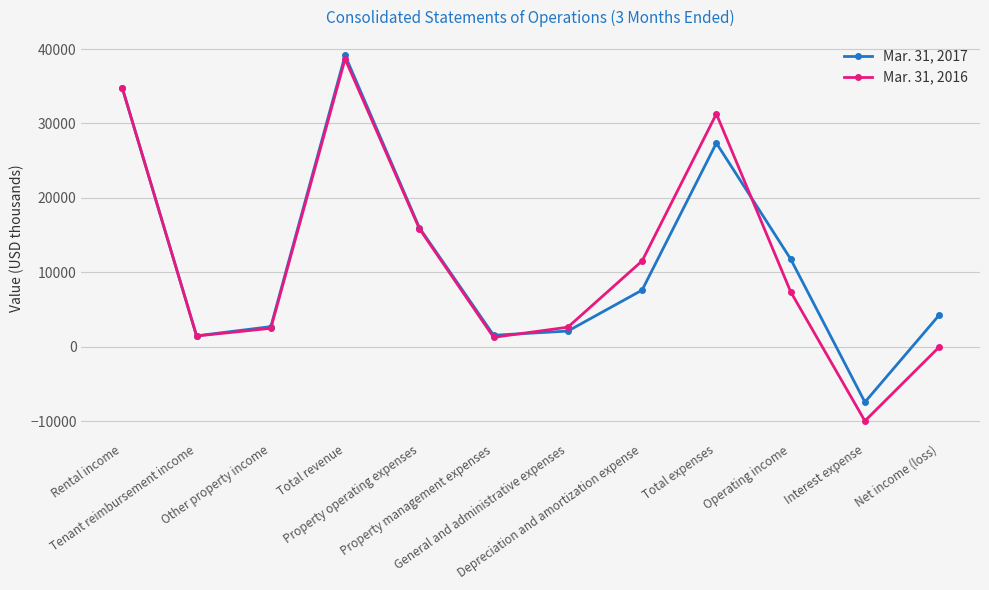

What is the smallest value displayed?

-9977